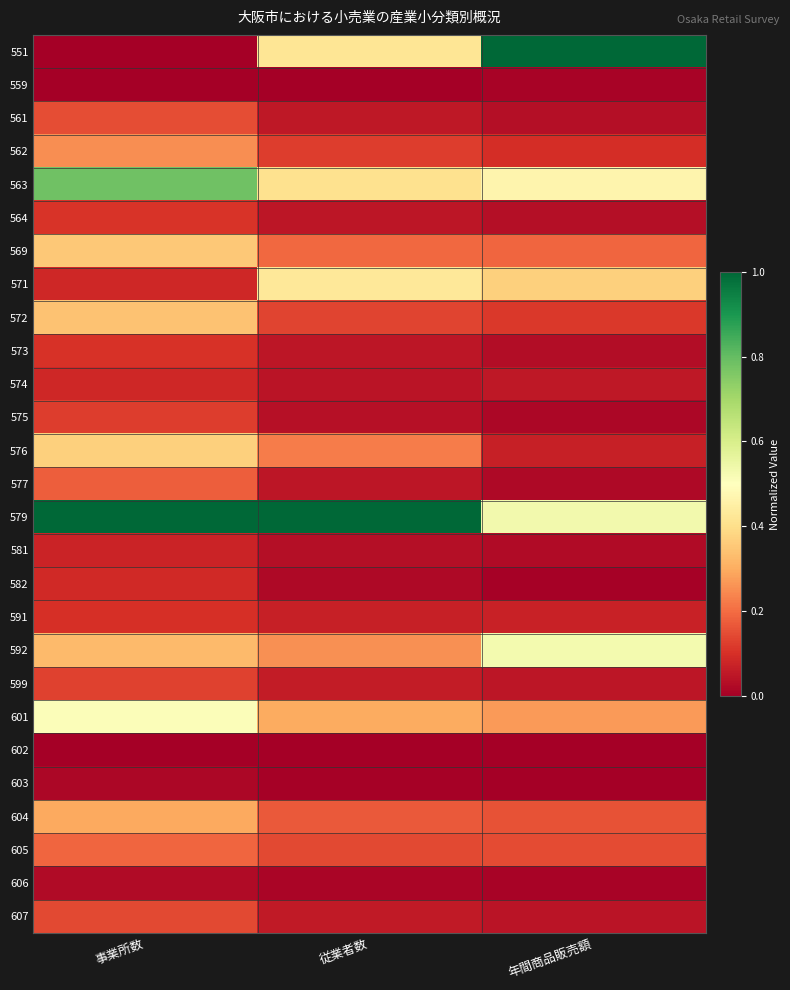

What is the maximum value shown in the chart?

1.0